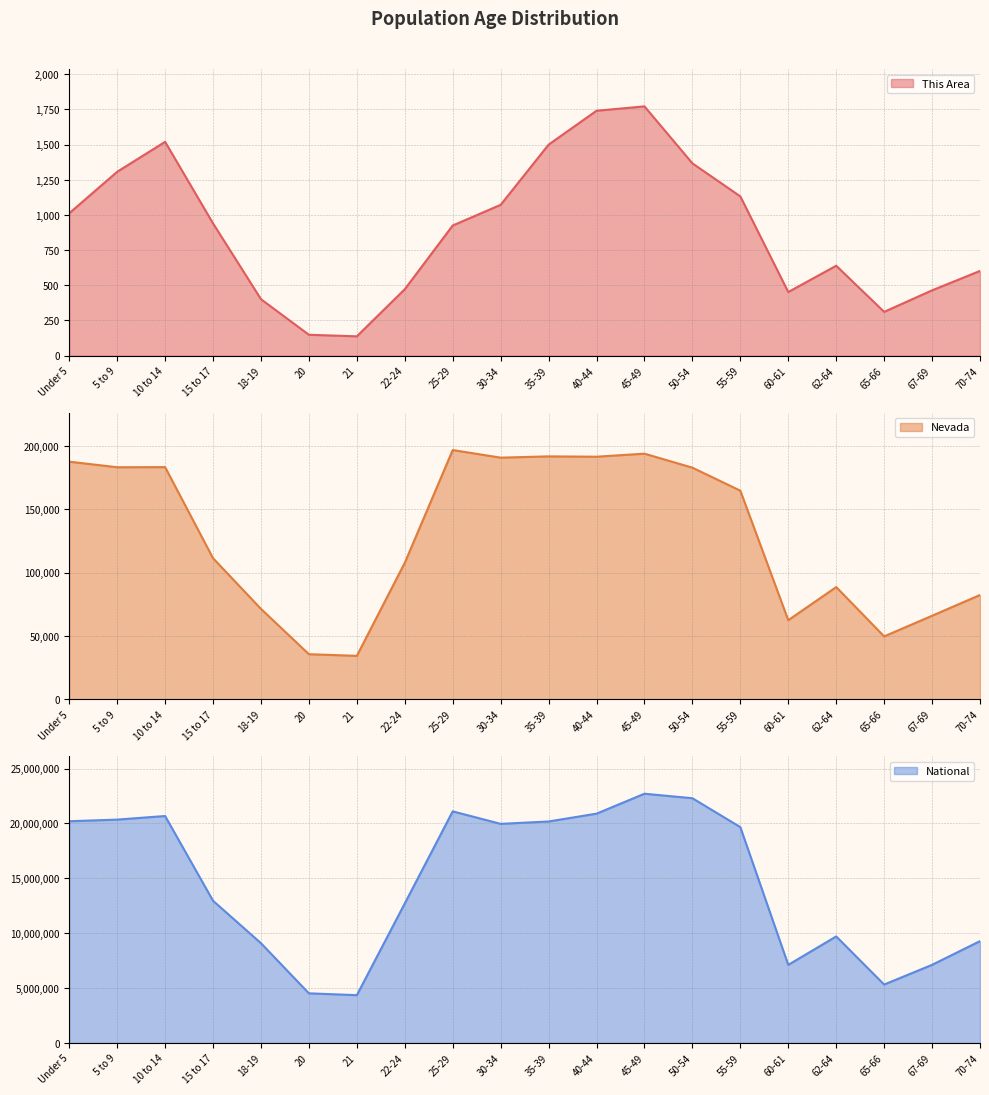

At which category is the sum across all series the highest?

45-49